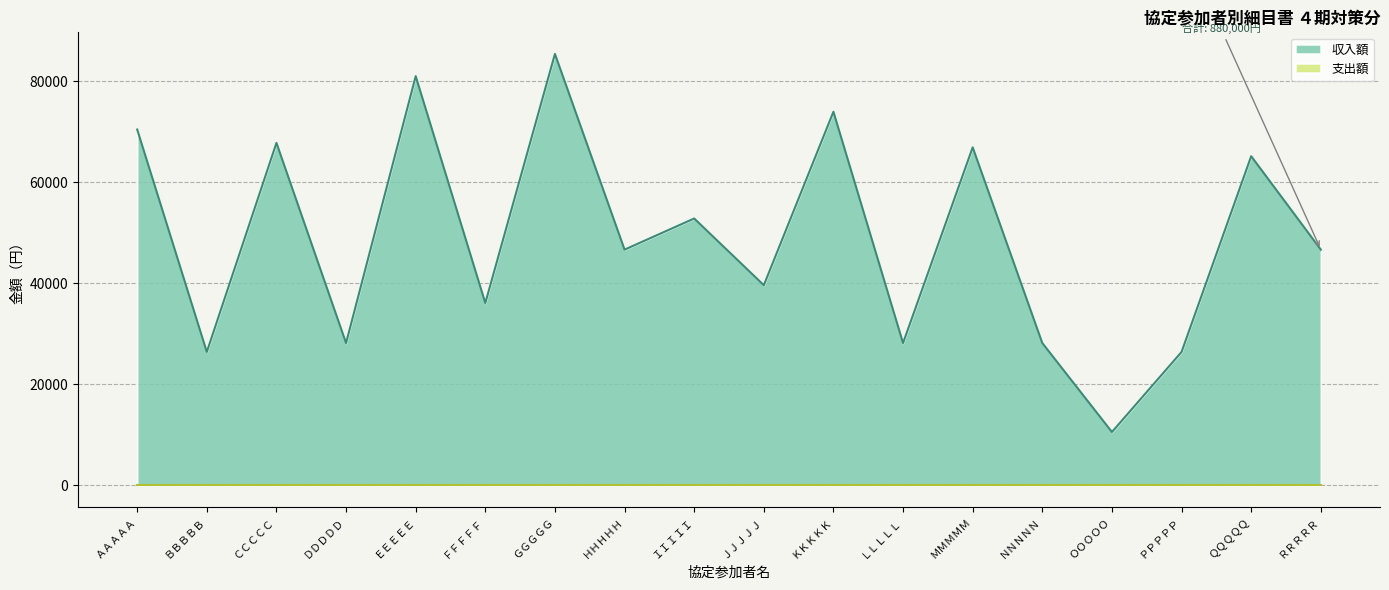

At which category does the data reach its first local valley?

ＢＢＢＢＢ